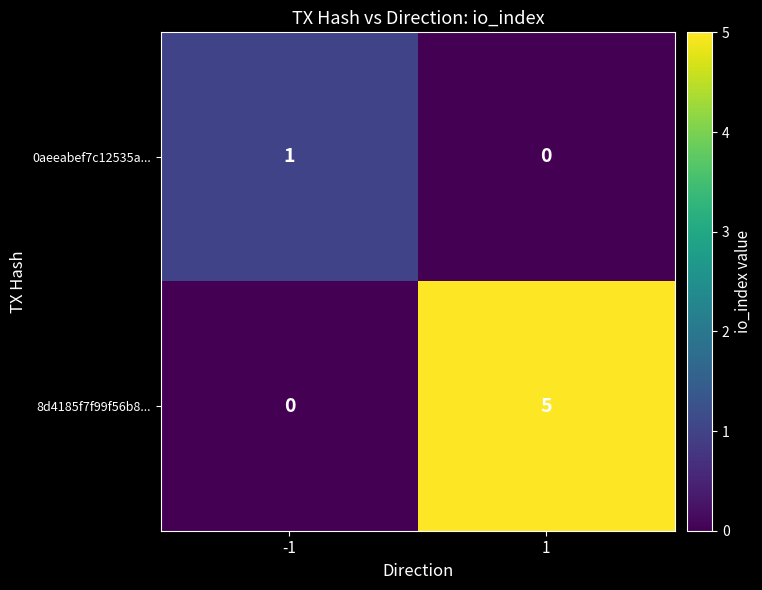

List the series in order of their overall mean, lowest first.

0aeeabef7c12535a..., 8d4185f7f99f56b8...